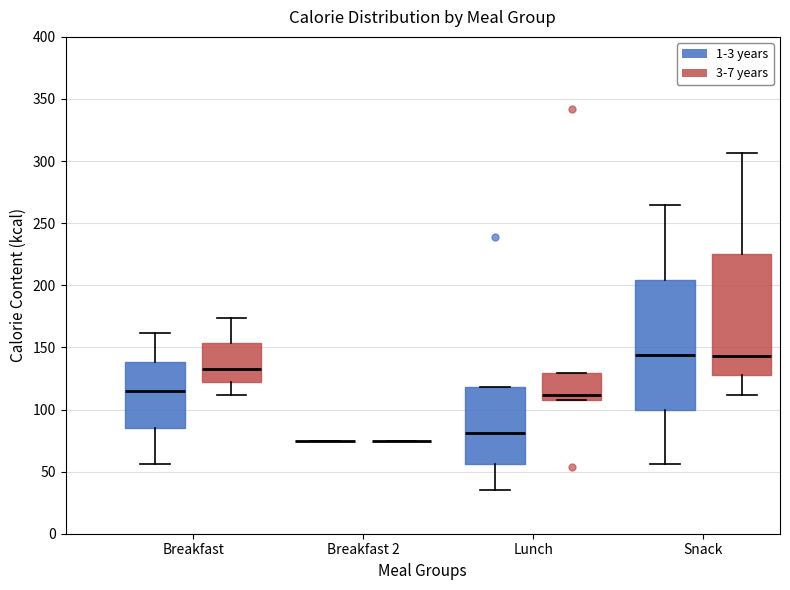

Where is the lower edge of the box for Snack (3-7 years) on the y-axis? The values are not printed on the chart, so give them approximately, as read against the axis.

130